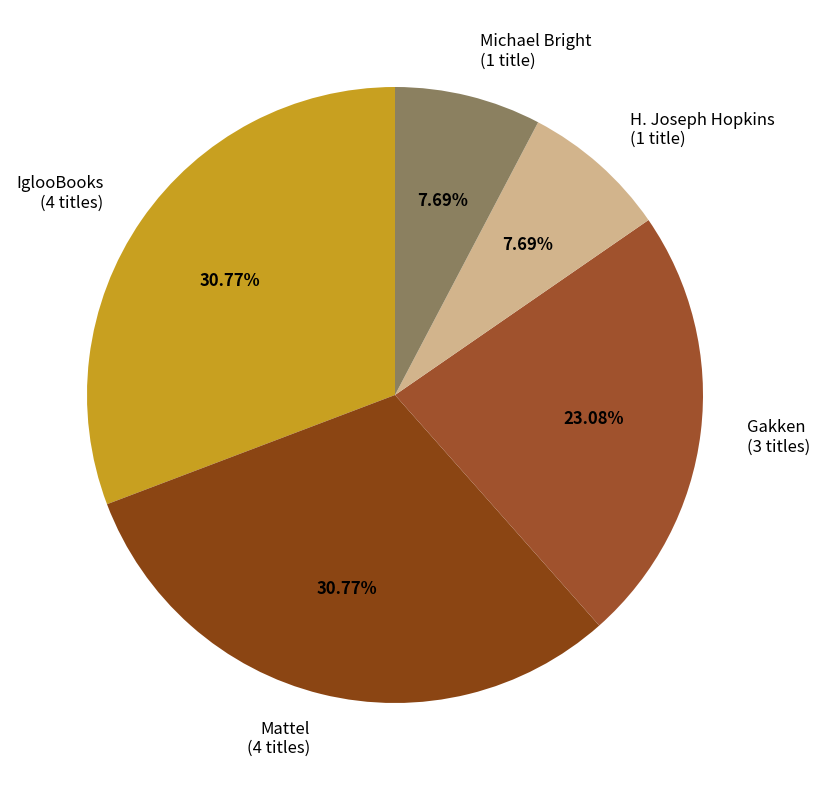

Is the sum of Michael Bright (1 title) and Gakken (3 titles) greater than half?

No